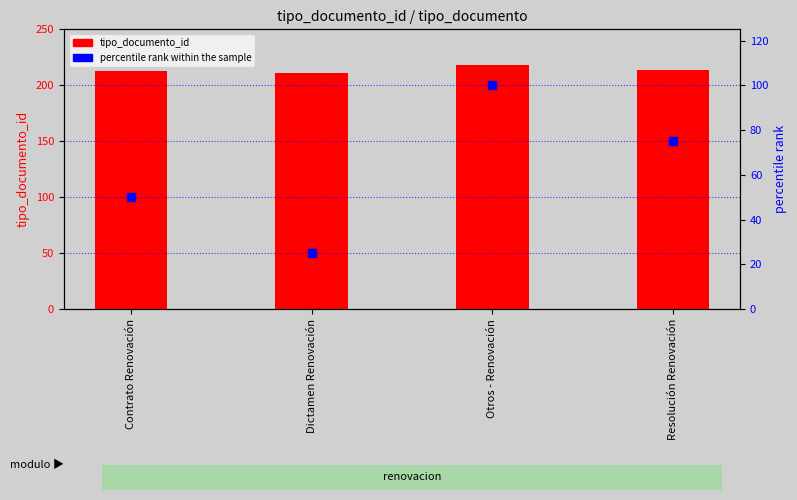

Which series has the largest total across all categories?

tipo_documento_id